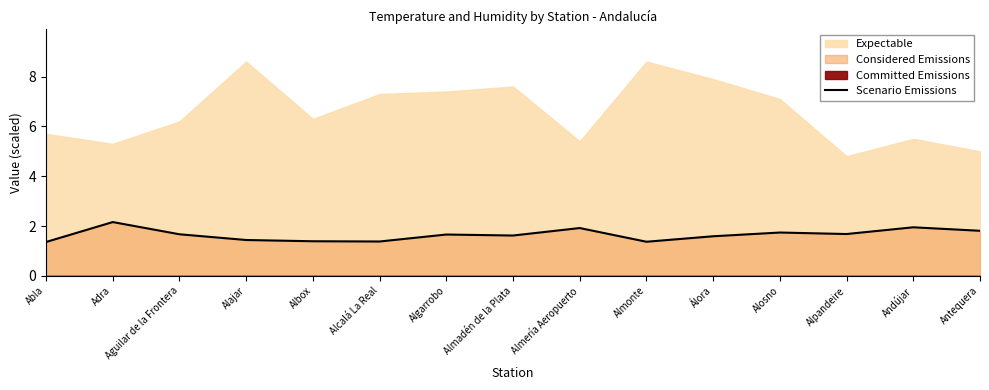

What is the lowest value of the Scenario Emissions series?

1.4